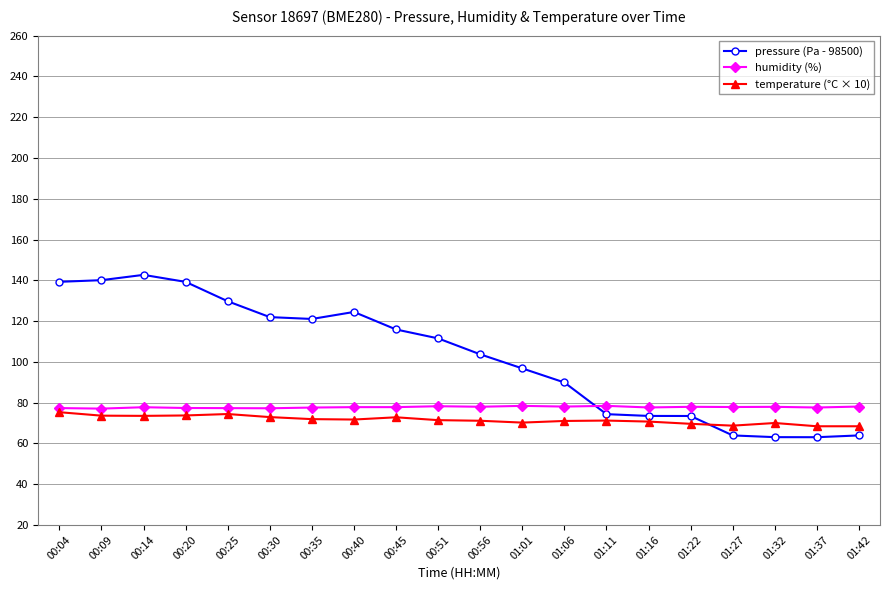

True or false: temperature (°C × 10) has more than 1 points higher than both neighbors.

True